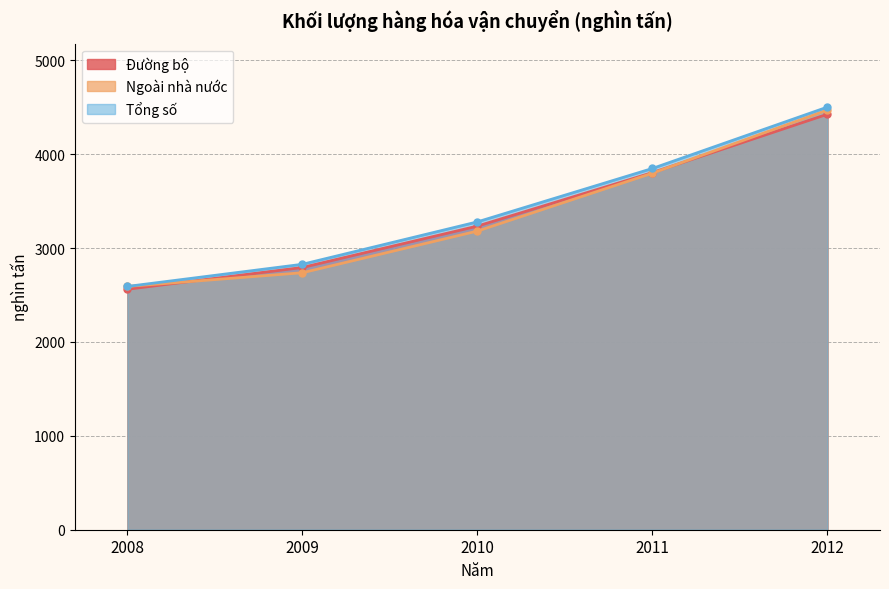

Does the chart have visible grid lines?

Yes